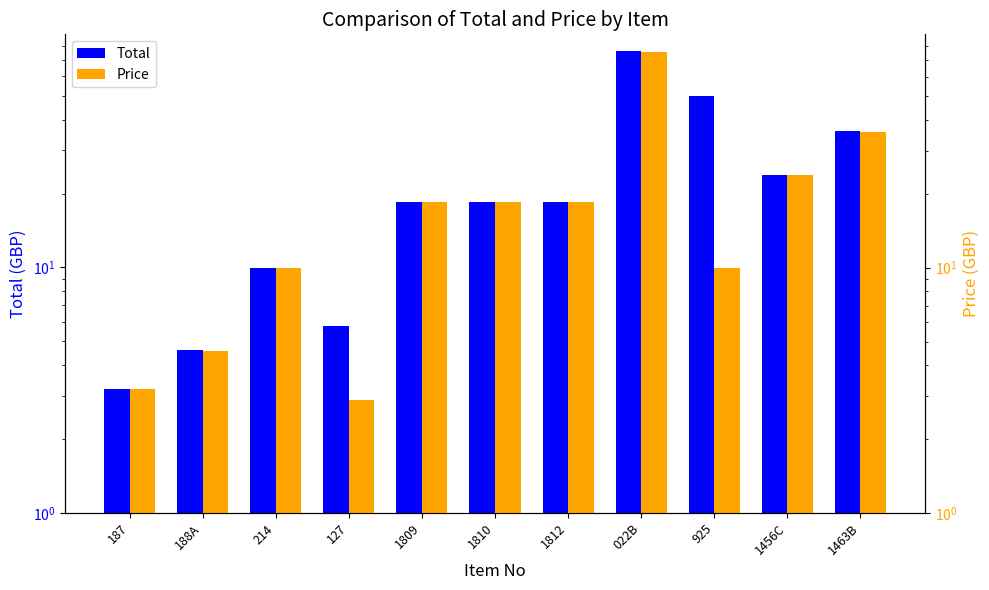

Is it true that Total equals 29.9 at 925?

False